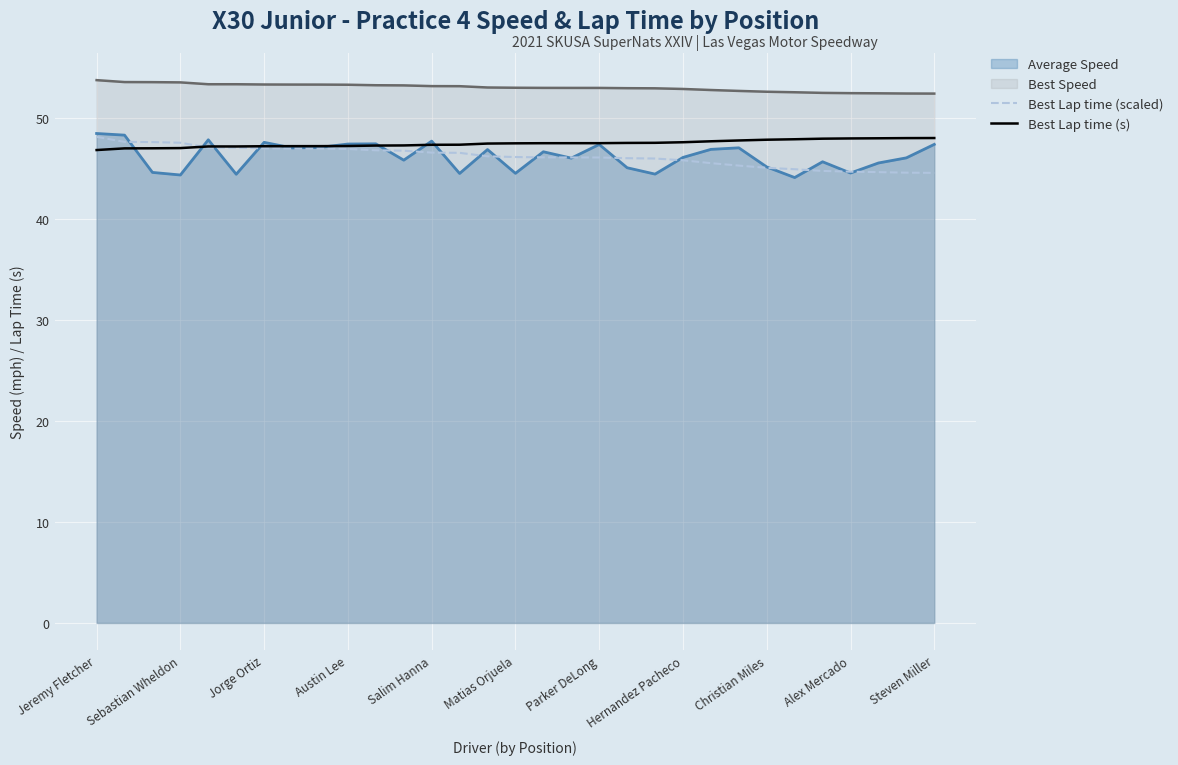

Which series has the largest range (max minus min)?

Average Speed